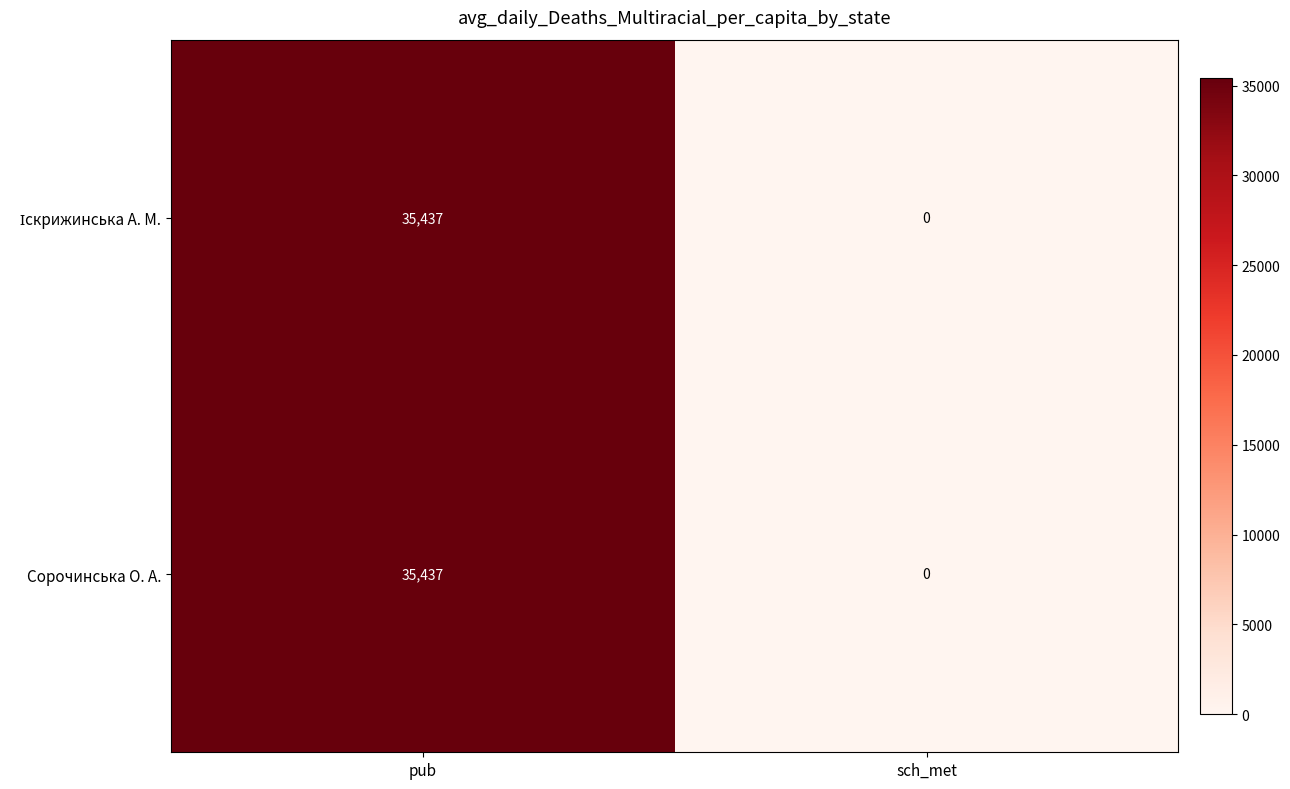

What is the difference between the maximum and minimum values in the Сорочинська О. А. series?

35437